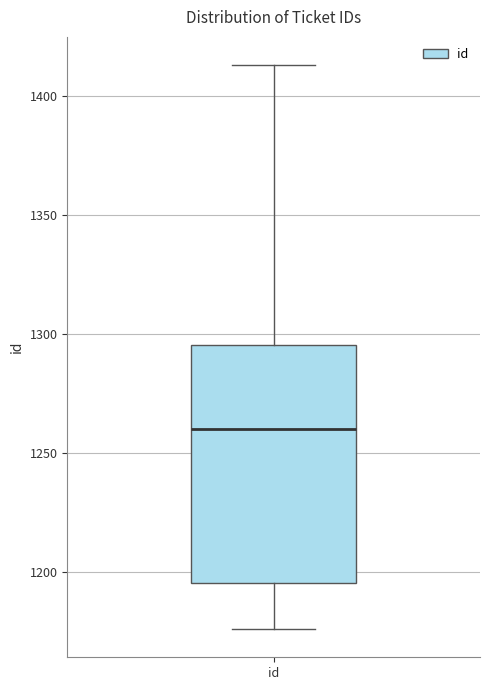

Transcribe this box plot: give where the median line is, the range the box spans, and where the two whiskers end, as read against the y-axis. The values are not printed on the chart, so give them approximately, as read against the axis.

median 1260, box 1195 to 1295, whiskers 1175 to 1415